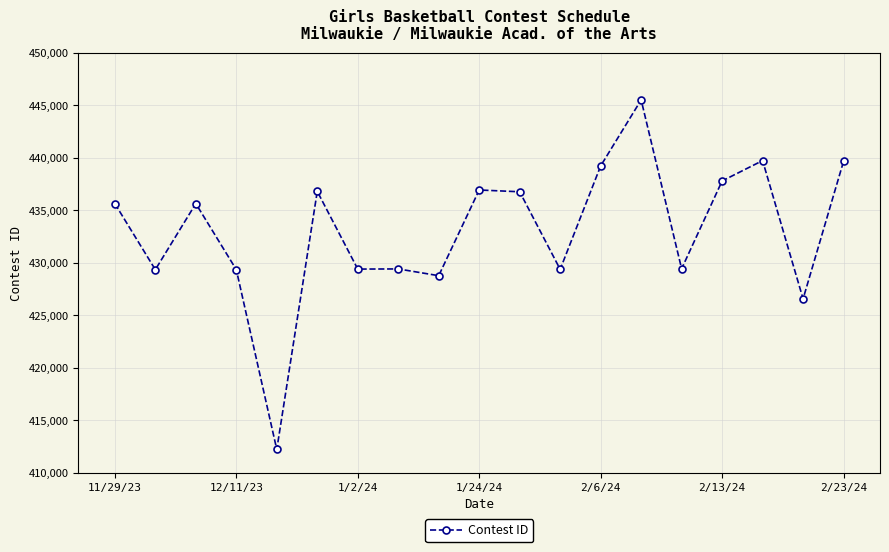

What is the sum of all values?

8227592